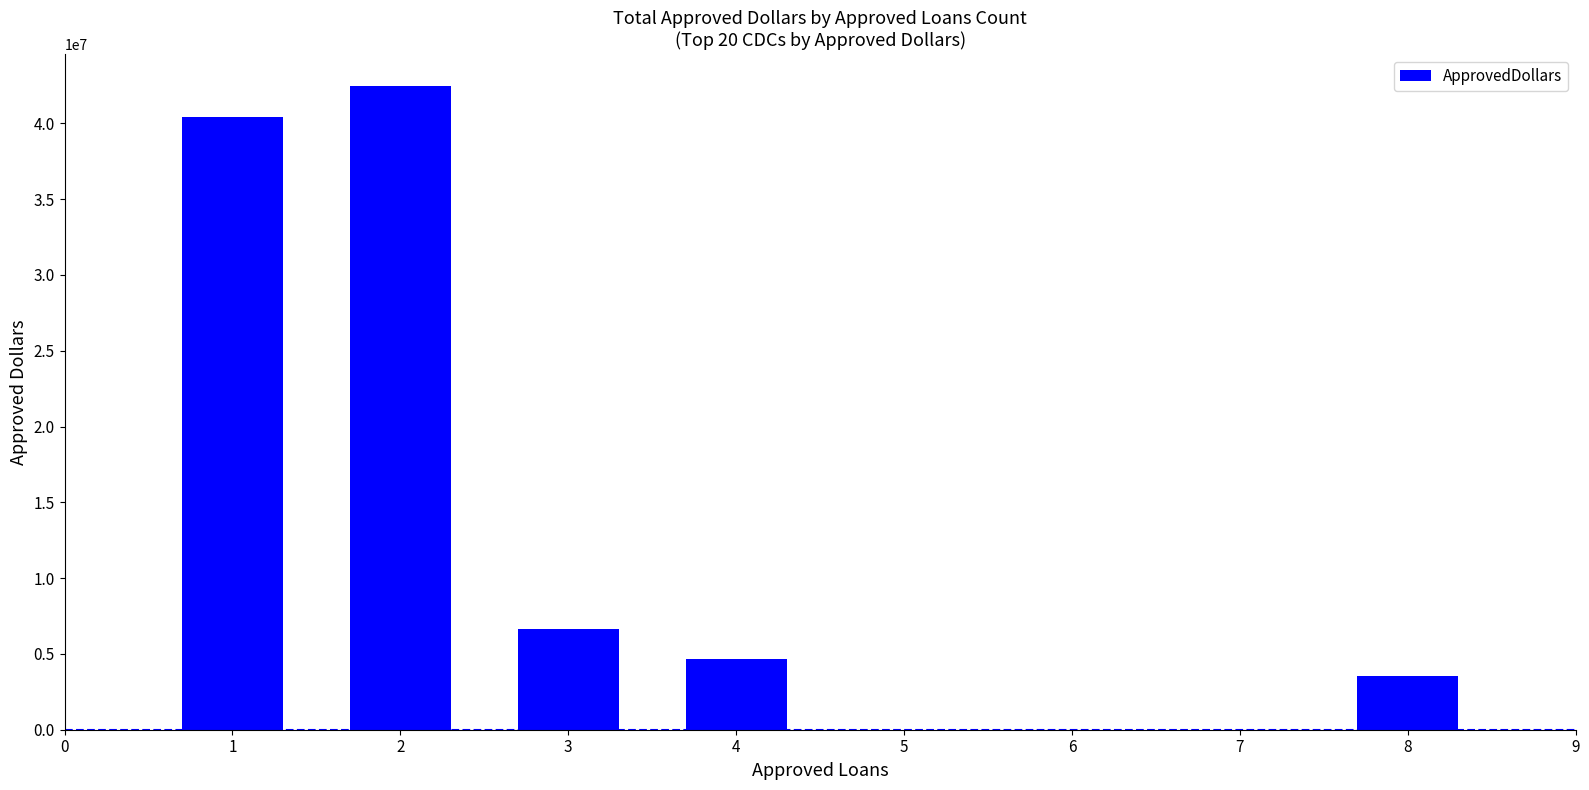

What is the minimum value shown in the chart?

3541000